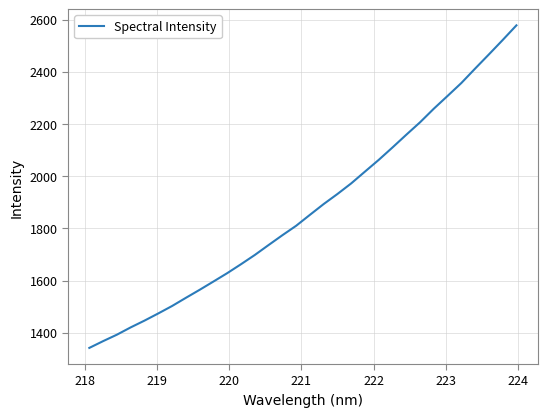

Does the chart display data point markers on the line(s)?

No